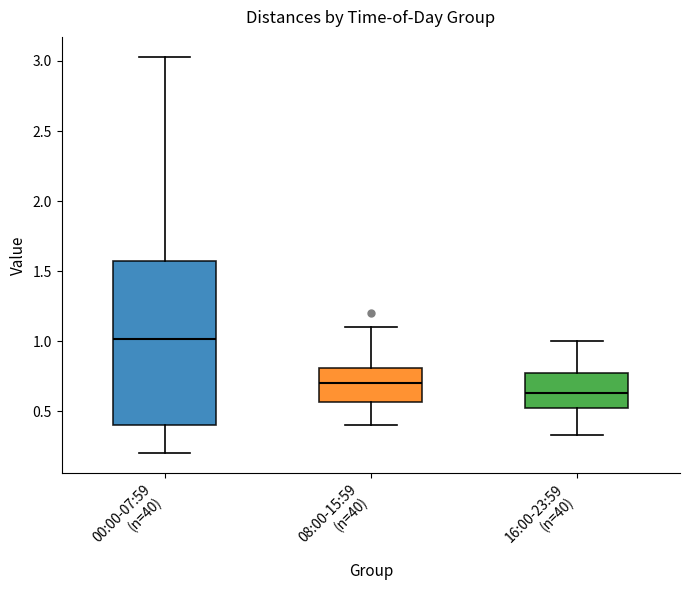

Reading left to right, transcribe this box plot: for each box, give where its median line is, the range the box spans, and where its two whiskers end, as read against the y-axis. The values are not printed on the chart, so give them approximately, as read against the axis.

00:00-07:59 (n=40): median 1.00, box 0.40 to 1.55, whiskers 0.20 to 3.05
08:00-15:59 (n=40): median 0.70, box 0.55 to 0.80, whiskers 0.40 to 1.10
16:00-23:59 (n=40): median 0.65, box 0.50 to 0.75, whiskers 0.35 to 1.00